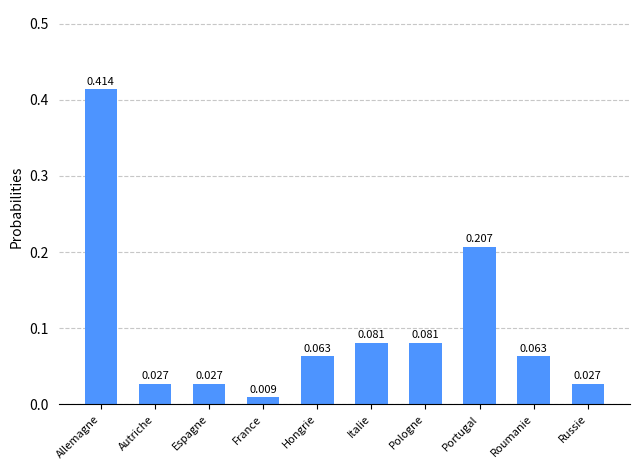

Between Italie and Roumanie, which is larger?

Italie